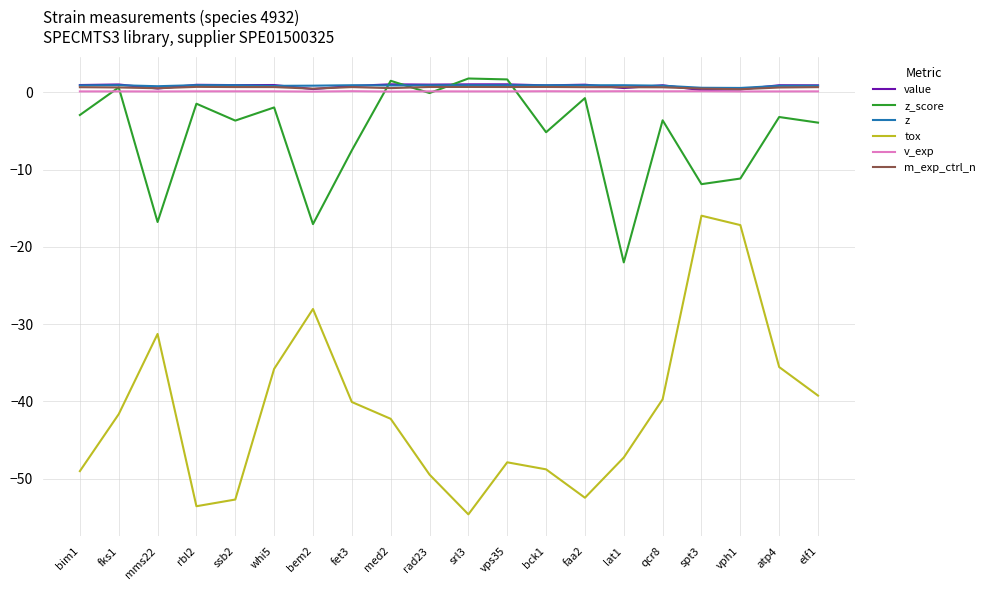

What is the difference between the z values at elf1 and fet3?

0.1